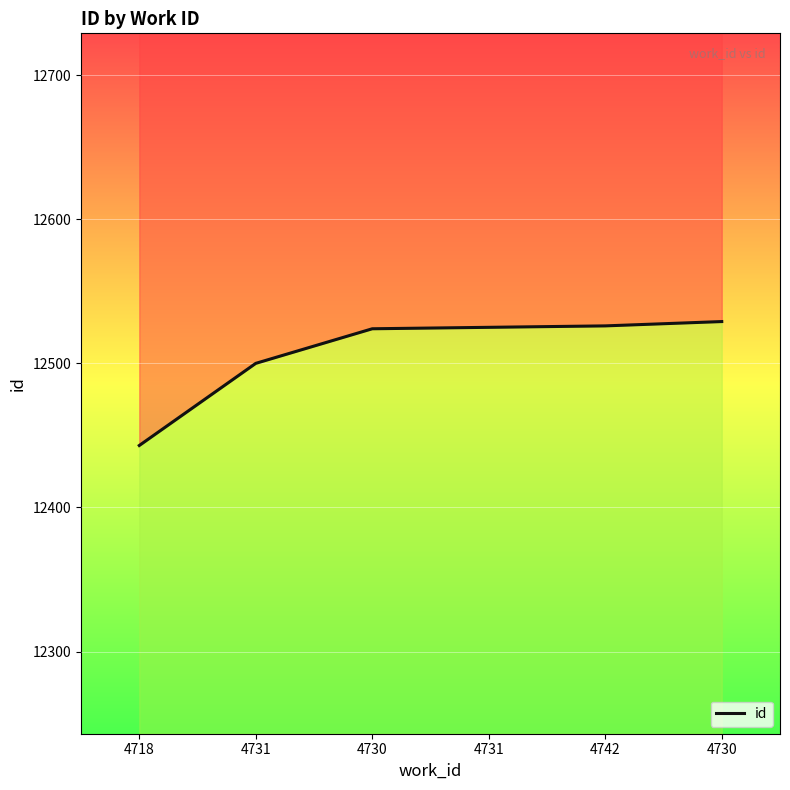

What is the difference between the maximum and second lowest values?

29